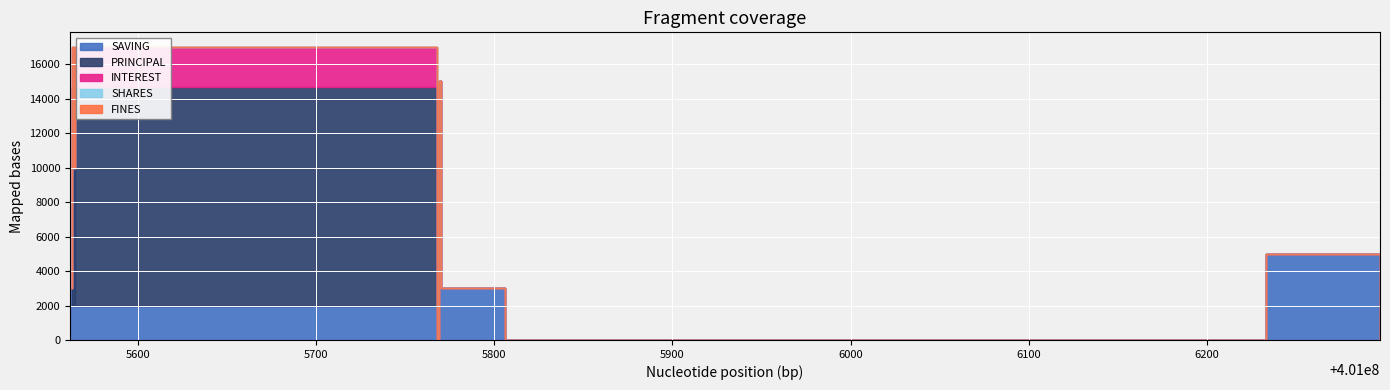

How many positive values does the SHARES series have?

1